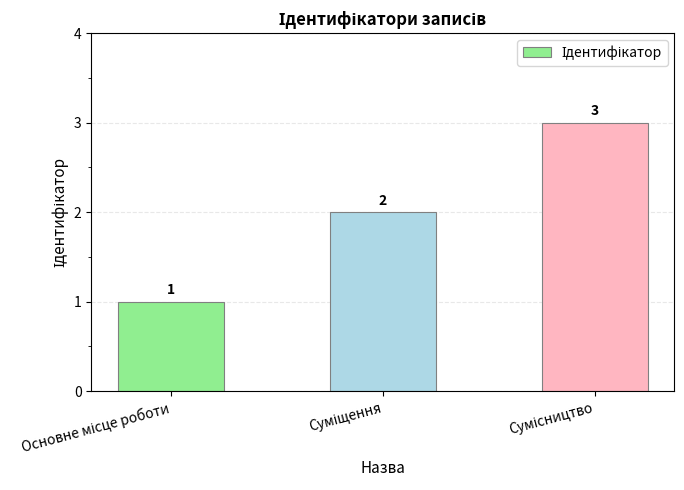

What is the value of the 2nd bar from the left?

2